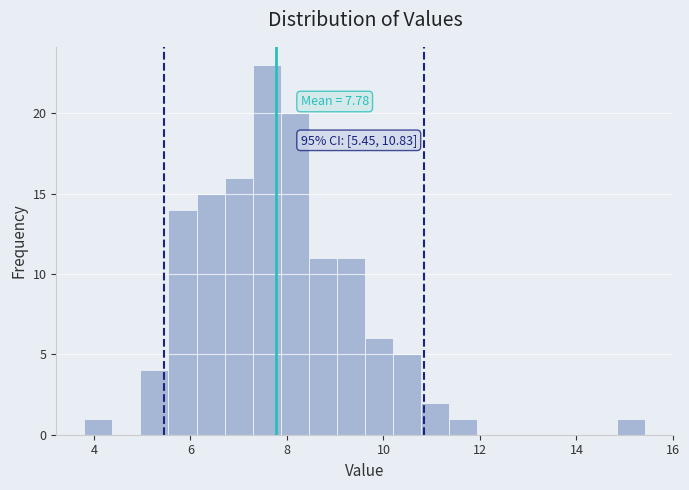

Around what value on the x-axis is the tallest bar? Give the approximate position of its centre, as read against the axis.

7.6